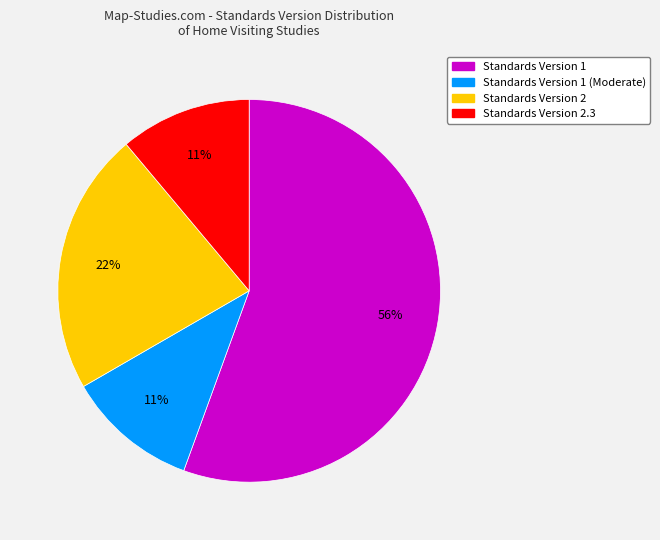

Is there a majority slice in this chart?

Yes